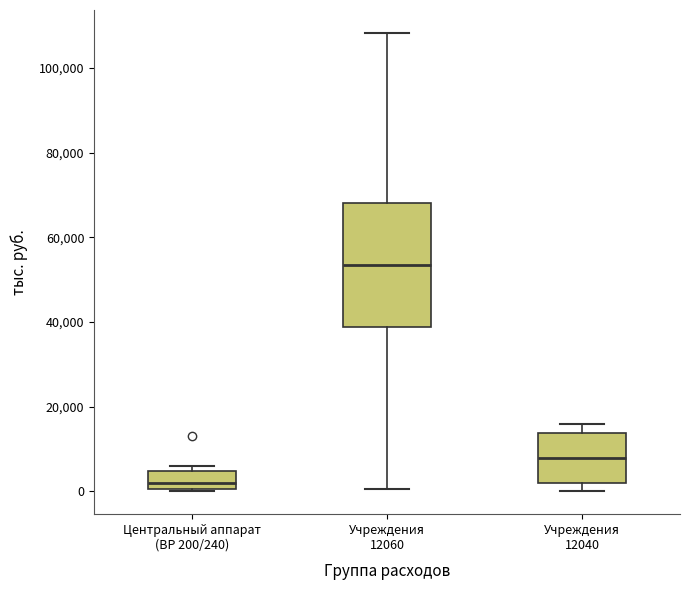

Reading left to right, read every box against the y-axis: the position of its median line, the range the box covers, and the ends of its whiskers. The values are not printed on the chart, so give them approximately, as read against the axis.

Центральный аппарат (ВР 200/240): median 2000, box 0 to 4000, whiskers 0 to 6000
Учреждения 12060: median 54000, box 38000 to 68000, whiskers 0 to 108000
Учреждения 12040: median 8000, box 2000 to 14000, whiskers 0 to 16000